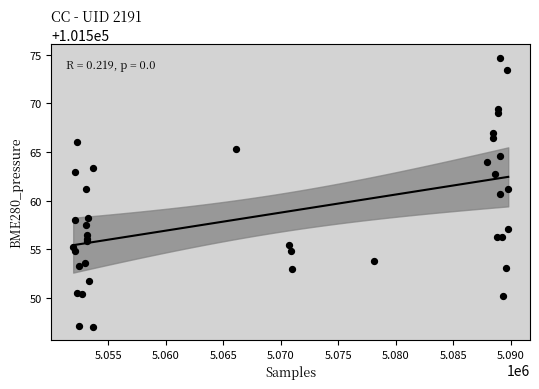

What Y value in the scatter plot is closest to 101560?

101560.7